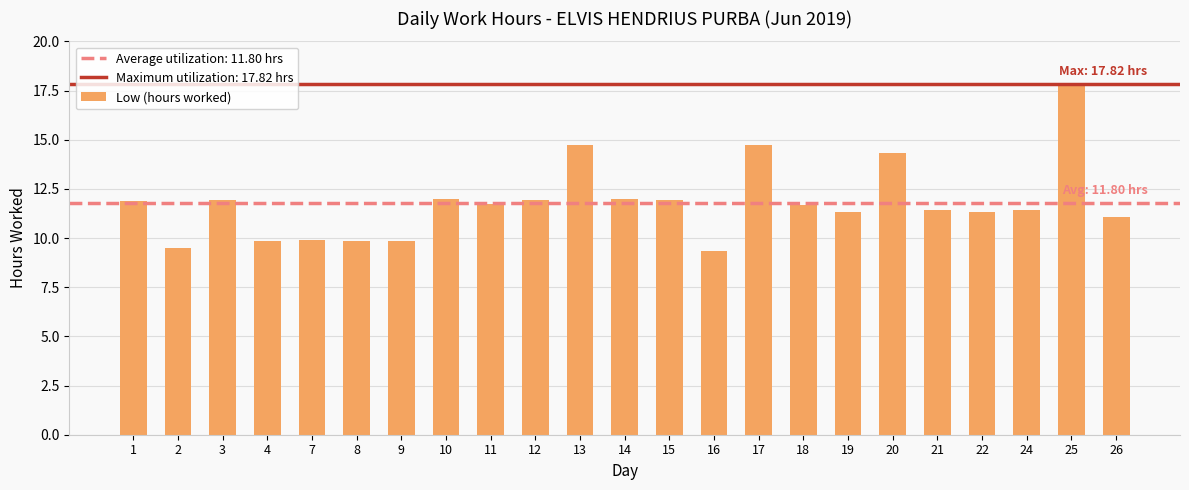

Are the bars grouped side by side (vs. stacked)?

No